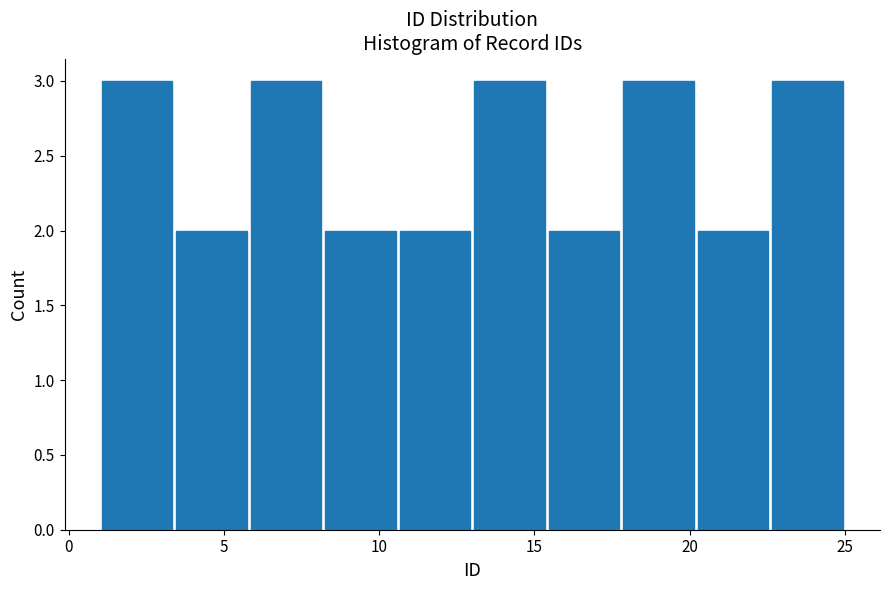

Reading left to right, transcribe this chart: for each bar, give the range it covers on the x-axis and its height. Neither the bar edges nor the heights are printed on the chart, so give them approximately, as read against the axes.

1.0 to 3.4: 3
3.4 to 5.8: 2
5.8 to 8.2: 3
8.2 to 10.6: 2
10.6 to 13.0: 2
13.0 to 15.4: 3
15.4 to 17.8: 2
17.8 to 20.2: 3
20.2 to 22.6: 2
22.6 to 25.0: 3